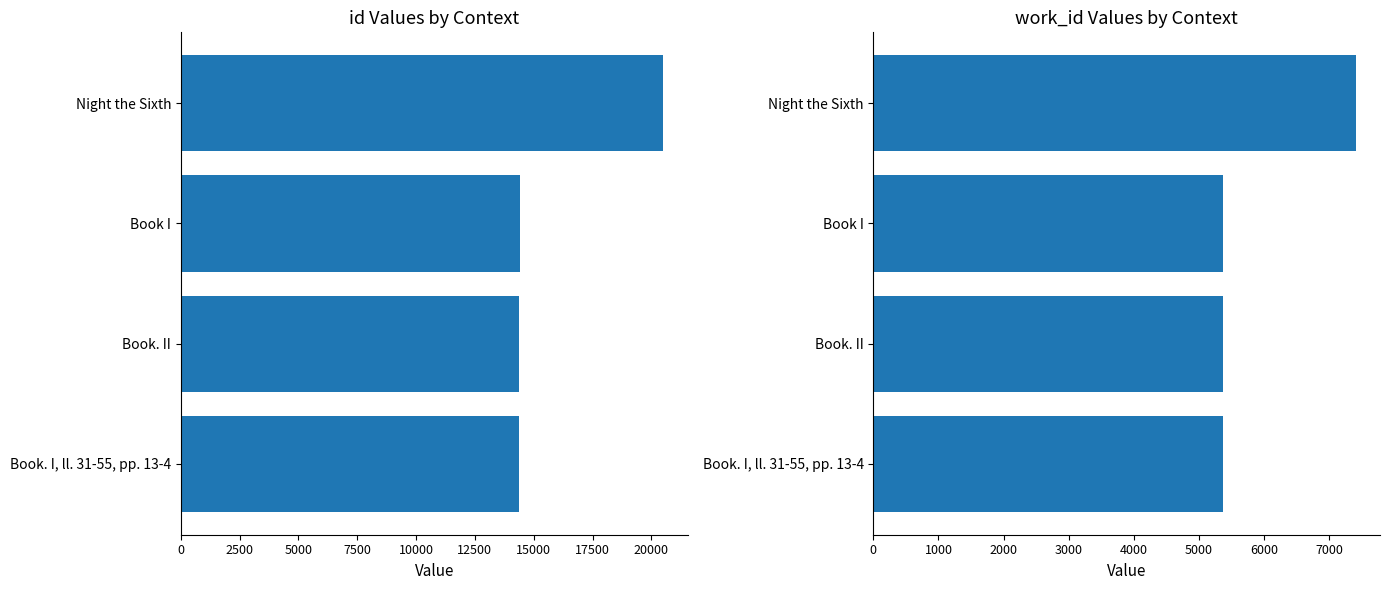

Rank the series by their average value, from lowest to highest.

work_id, id